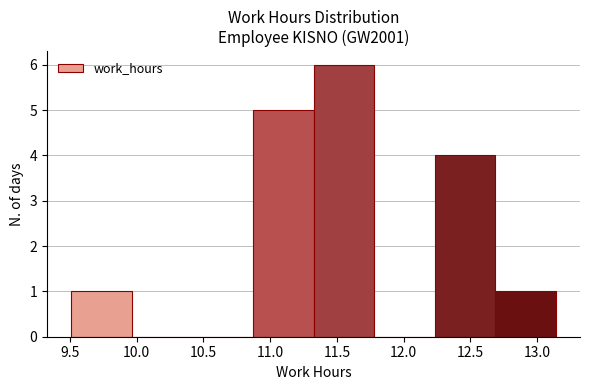

Reading left to right, list every bar in this chart as the range it spans on the x-axis followed by its height. Neither the bar edges nor the heights are printed on the chart, so give them approximately, as read against the axes.

9.50 to 9.95: 1
9.95 to 10.40: 0
10.40 to 10.85: 0
10.85 to 11.35: 5
11.35 to 11.80: 6
11.80 to 12.25: 0
12.25 to 12.70: 4
12.70 to 13.15: 1